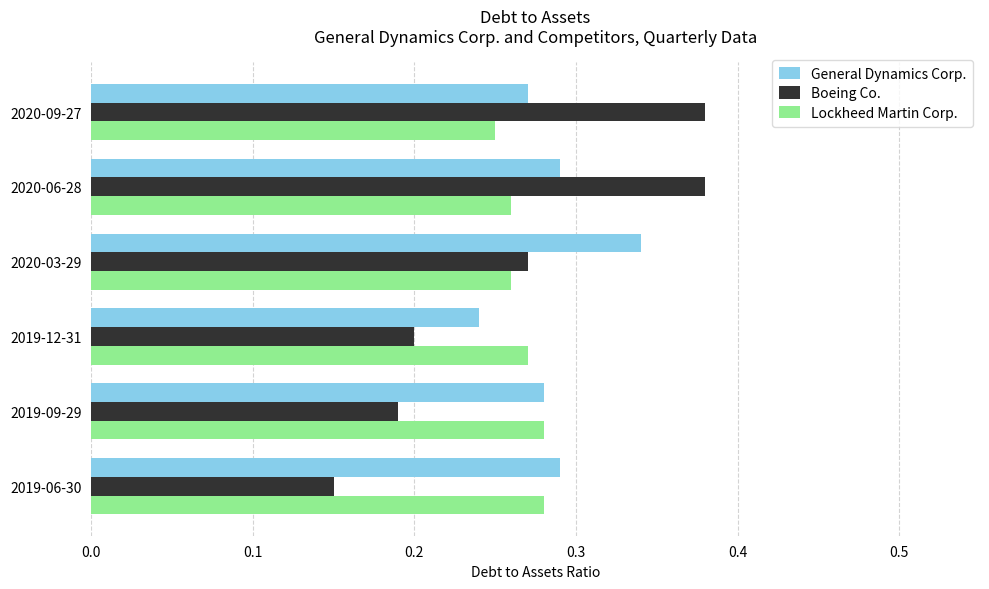

What is the sum of all General Dynamics Corp. values?

1.7